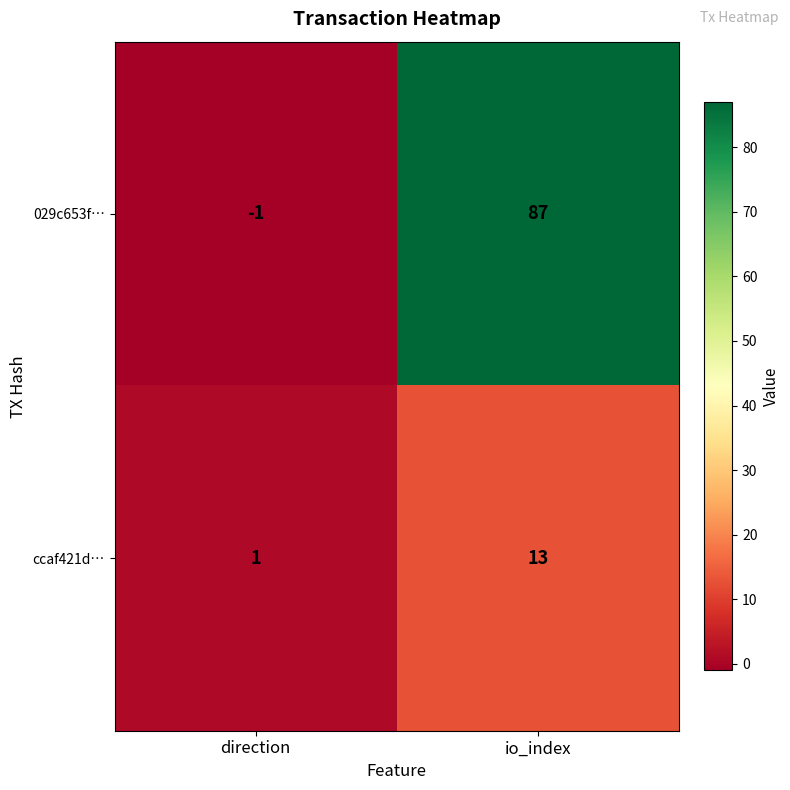

What is the spread (max minus min) of values at io_index?

74